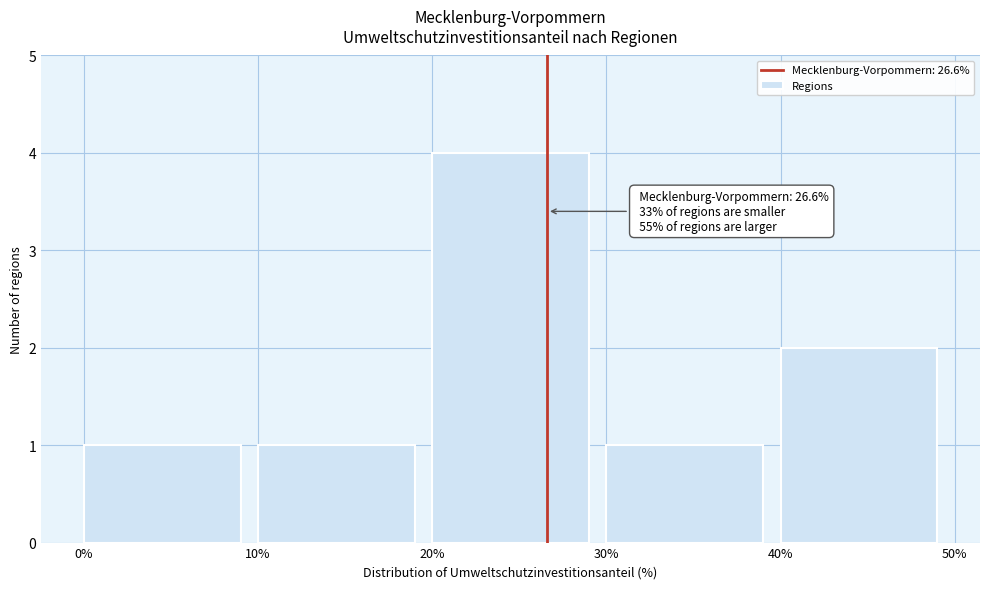

Over which range of the x-axis is the bar tallest?

20% to 30%